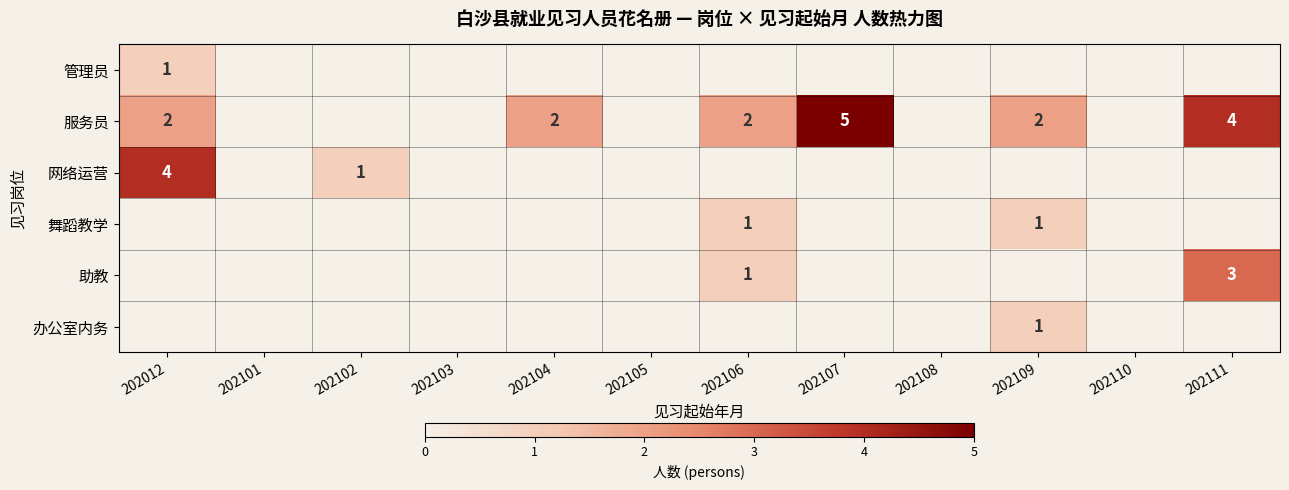

The 助教 series shows 3 at 202111. True or false?

True